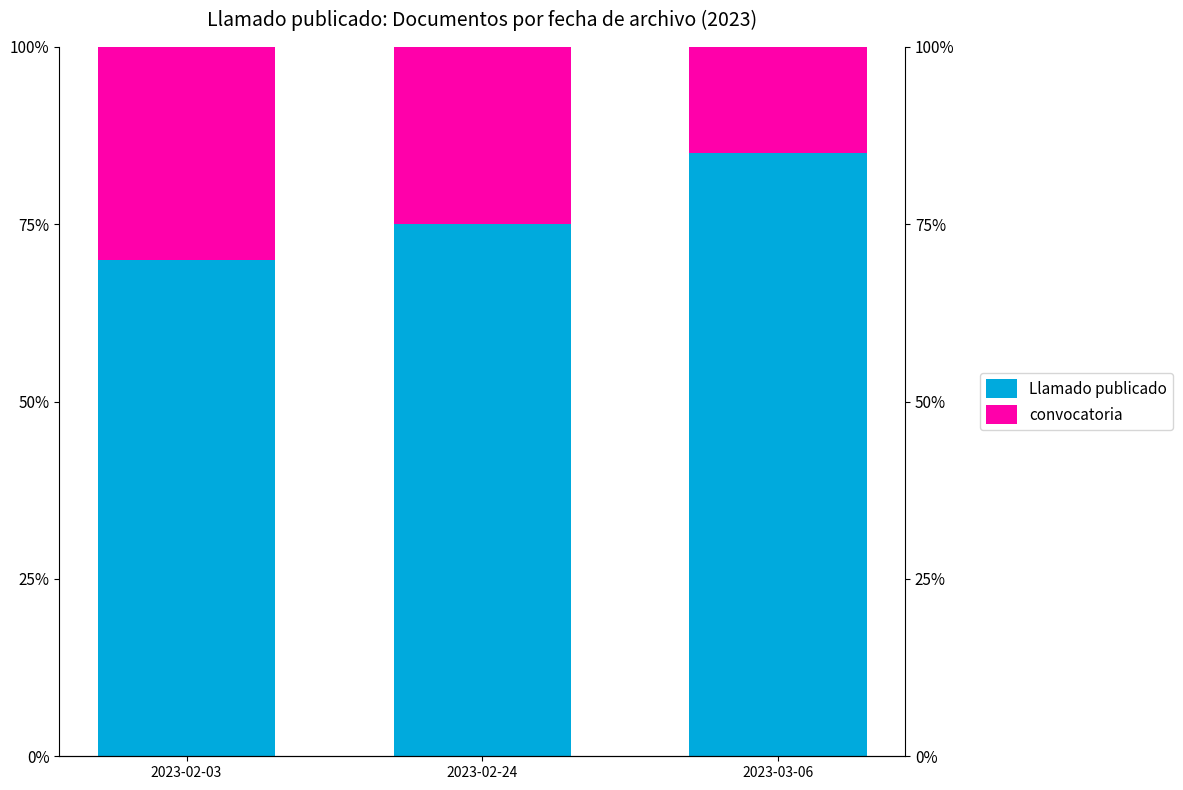

What is the difference between the highest and lowest values at 2023-02-24?

50